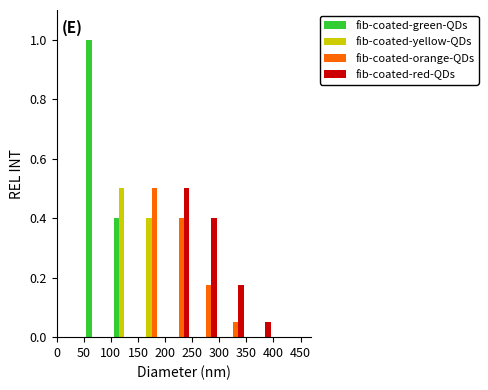

Reading left to right, transcribe this chart: for each range on the x-axis, give the height of each series' bar. The values are not printed on the chart, so give them approximately, as read against the axis.

50 to 100: fib-coated-green-QDs=1.00	fib-coated-yellow-QDs=0	fib-coated-orange-QDs=0	fib-coated-red-QDs=0
100 to 150: fib-coated-green-QDs=0.40	fib-coated-yellow-QDs=0.50	fib-coated-orange-QDs=0	fib-coated-red-QDs=0
150 to 200: fib-coated-green-QDs=0	fib-coated-yellow-QDs=0.40	fib-coated-orange-QDs=0.50	fib-coated-red-QDs=0
200 to 250: fib-coated-green-QDs=0	fib-coated-yellow-QDs=0	fib-coated-orange-QDs=0.40	fib-coated-red-QDs=0.50
250 to 300: fib-coated-green-QDs=0	fib-coated-yellow-QDs=0	fib-coated-orange-QDs=0.18	fib-coated-red-QDs=0.40
300 to 350: fib-coated-green-QDs=0	fib-coated-yellow-QDs=0	fib-coated-orange-QDs=0.06	fib-coated-red-QDs=0.18
350 to 400: fib-coated-green-QDs=0	fib-coated-yellow-QDs=0	fib-coated-orange-QDs=0	fib-coated-red-QDs=0.06
400 to 450: fib-coated-green-QDs=0	fib-coated-yellow-QDs=0	fib-coated-orange-QDs=0	fib-coated-red-QDs=0